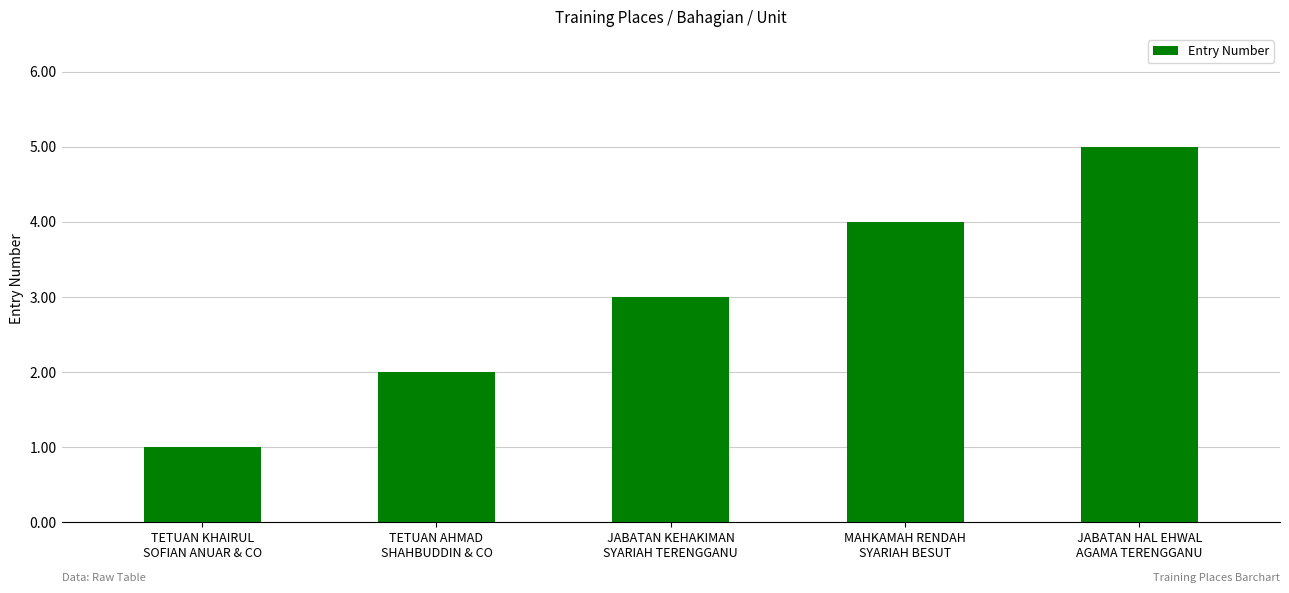

What position from the left is JABATAN HAL EHWAL
AGAMA TERENGGANU?

5